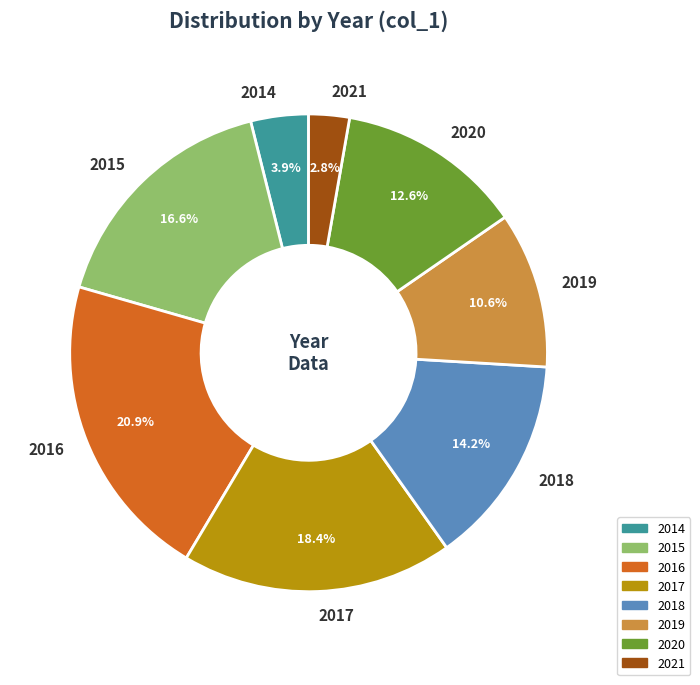

The 2017 slice represents 18% of the pie. True or false?

True